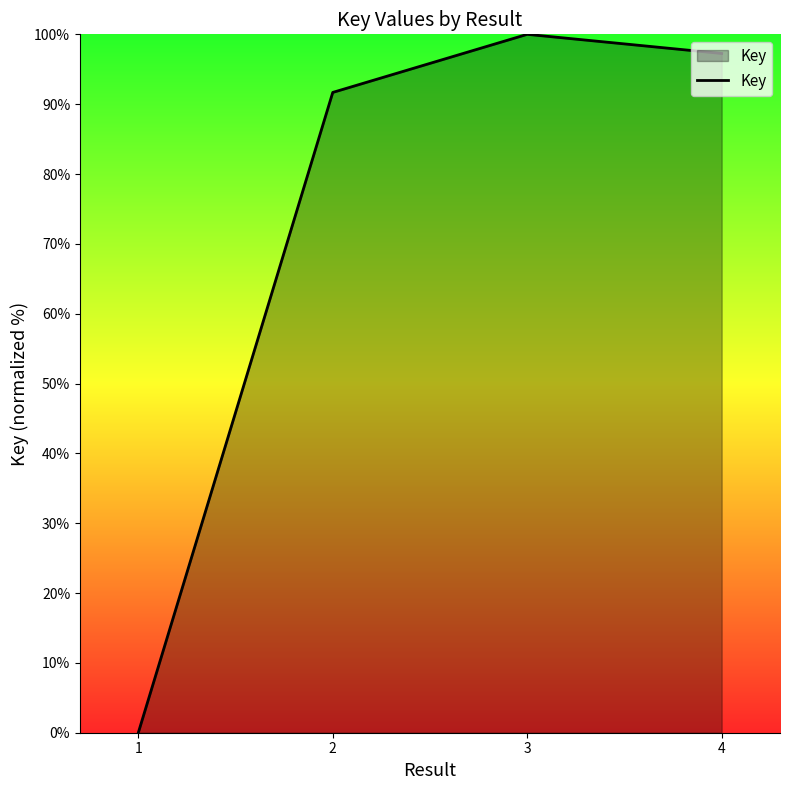

Reading right to left, extract all data points from this chart.

4=97.3	3=100.0	2=91.7	1=0.0